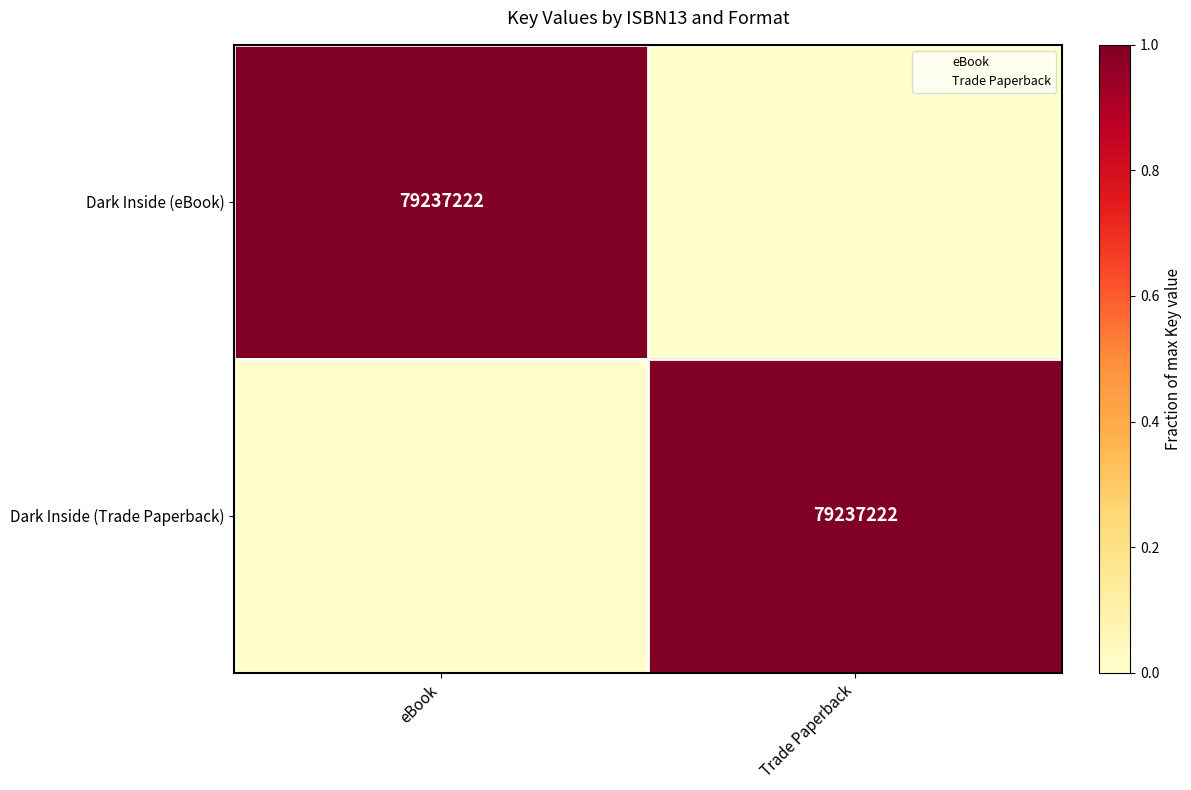

What is the greatest value displayed?

1